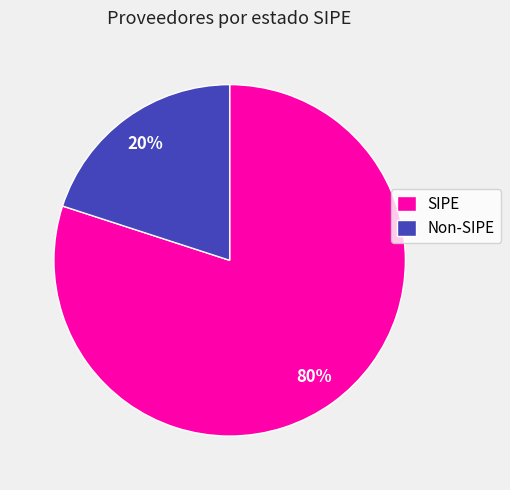

True or false: Non-SIPE accounts for 31% of the total.

False